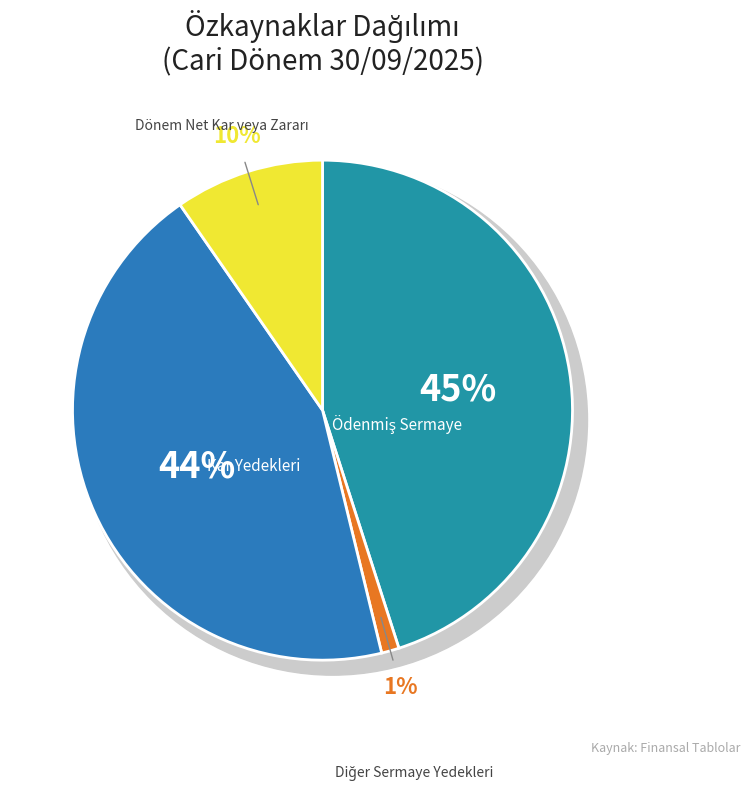

To the nearest percent, what is the combined percentage of Diğer Sermaye Yedekleri and Kar Yedekleri?

45%